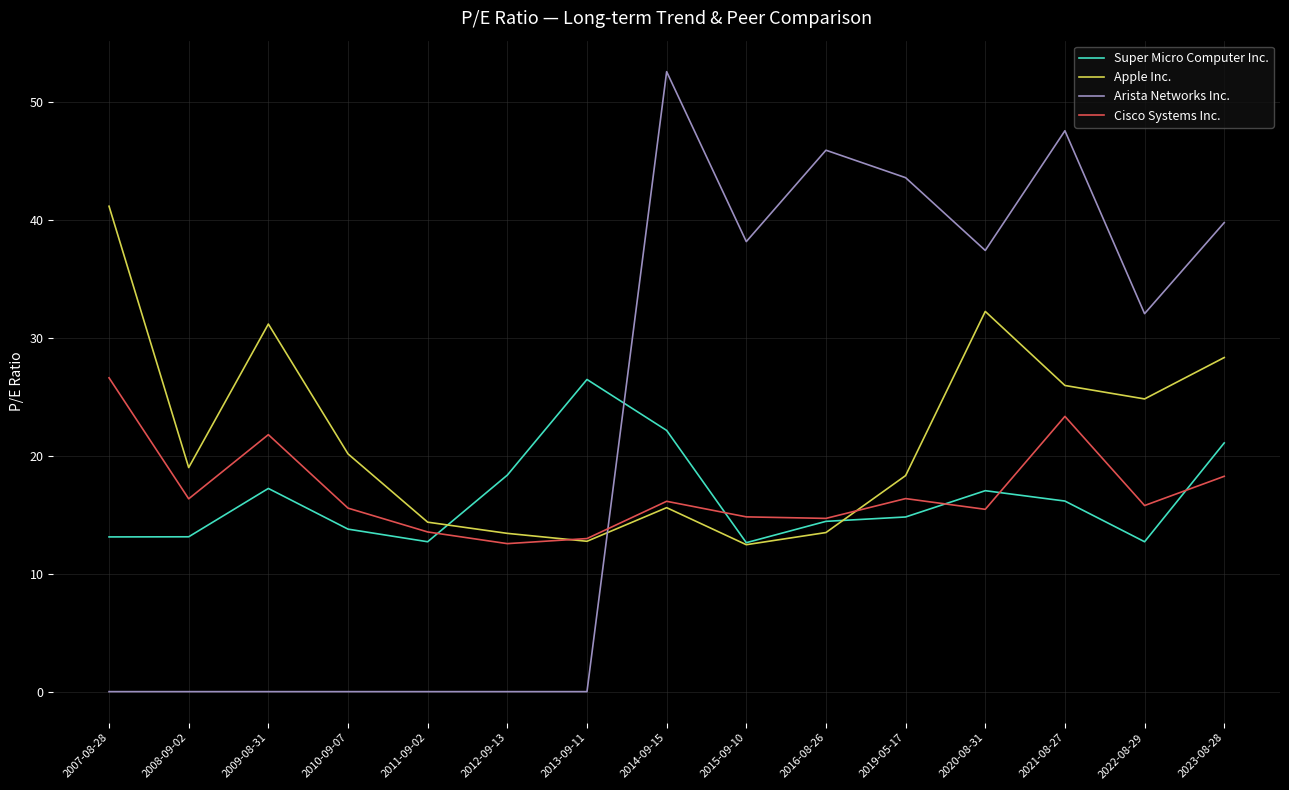

At how many categories does at least one series exceed 37?

8